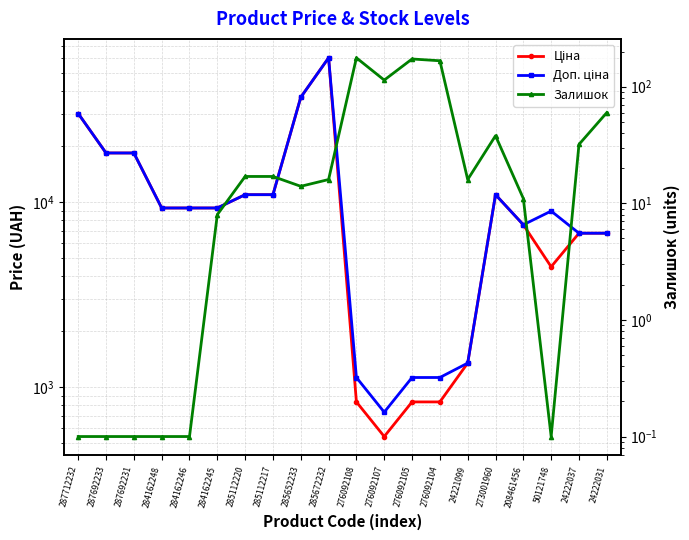

How many series are shown in this chart?

3